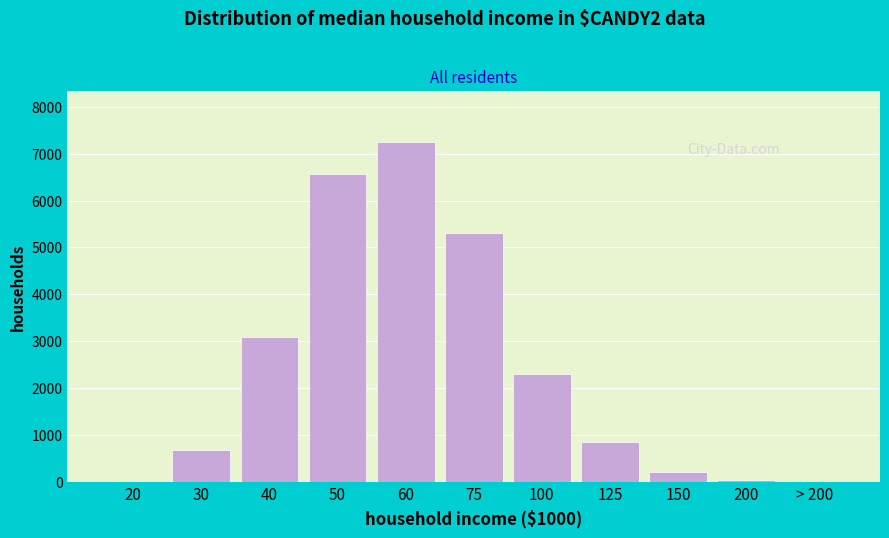

The value at 60 is 7250. True or false?

True